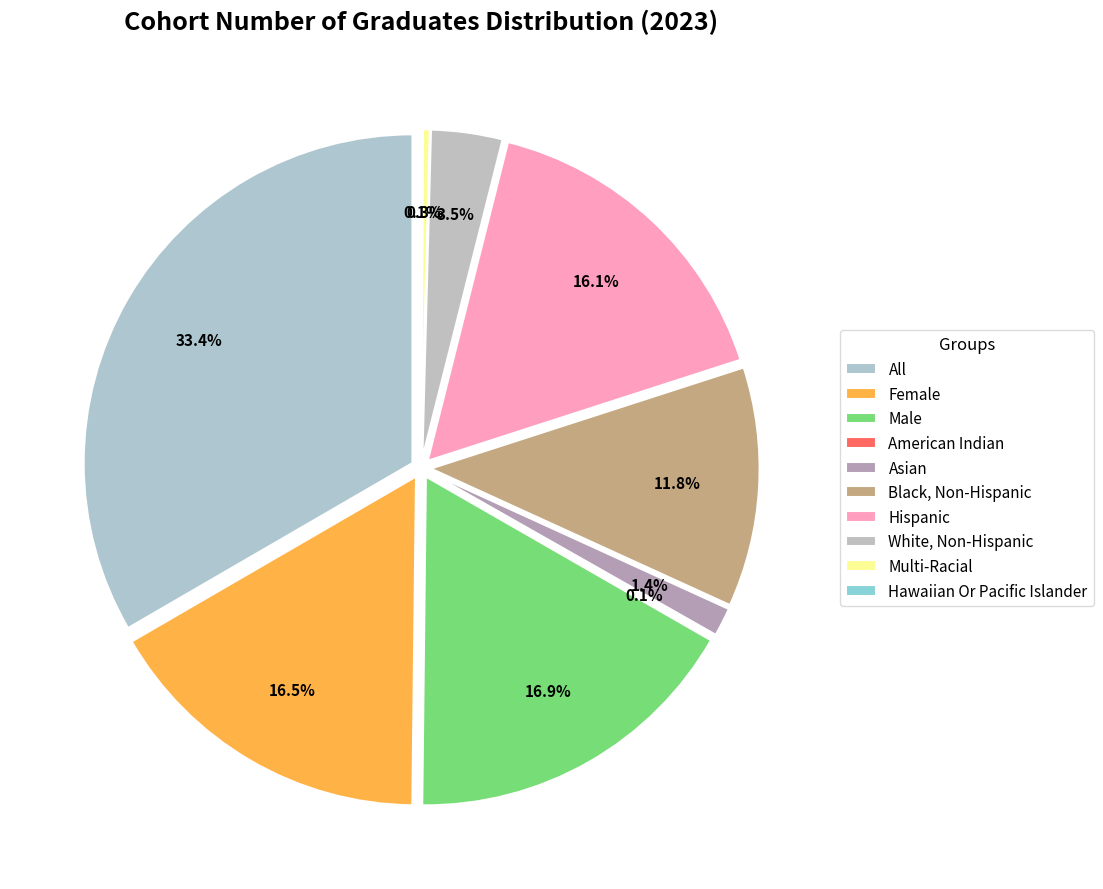

Does Multi-Racial represent more than half of the total?

No